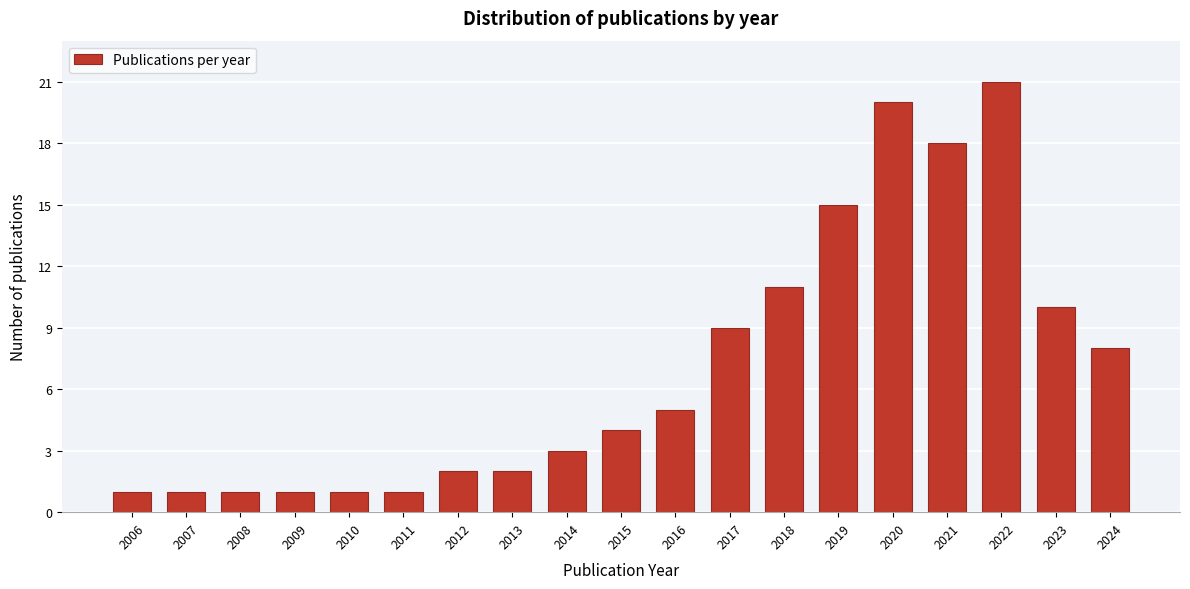

Reading left to right, list all the values displayed in this chart.

1	1	1	1	1	1	2	2	3	4	5	9	11	15	20	18	21	10	8